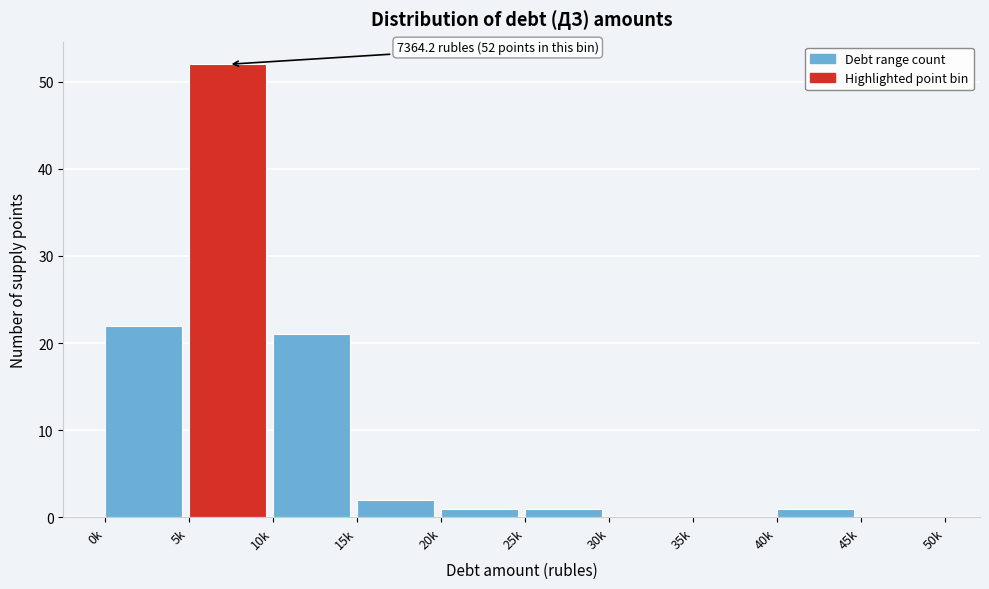

Reading left to right, extract all data points from this chart.

0k=22	5k=52	10k=21	15k=2	20k=1	25k=1	30k=0	35k=0	40k=1	45k=0